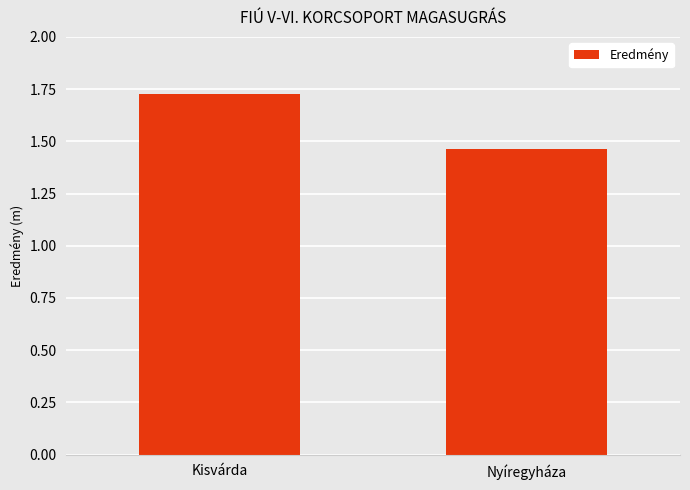

Rank the categories by value from highest to lowest.

Kisvárda, Nyíregyháza